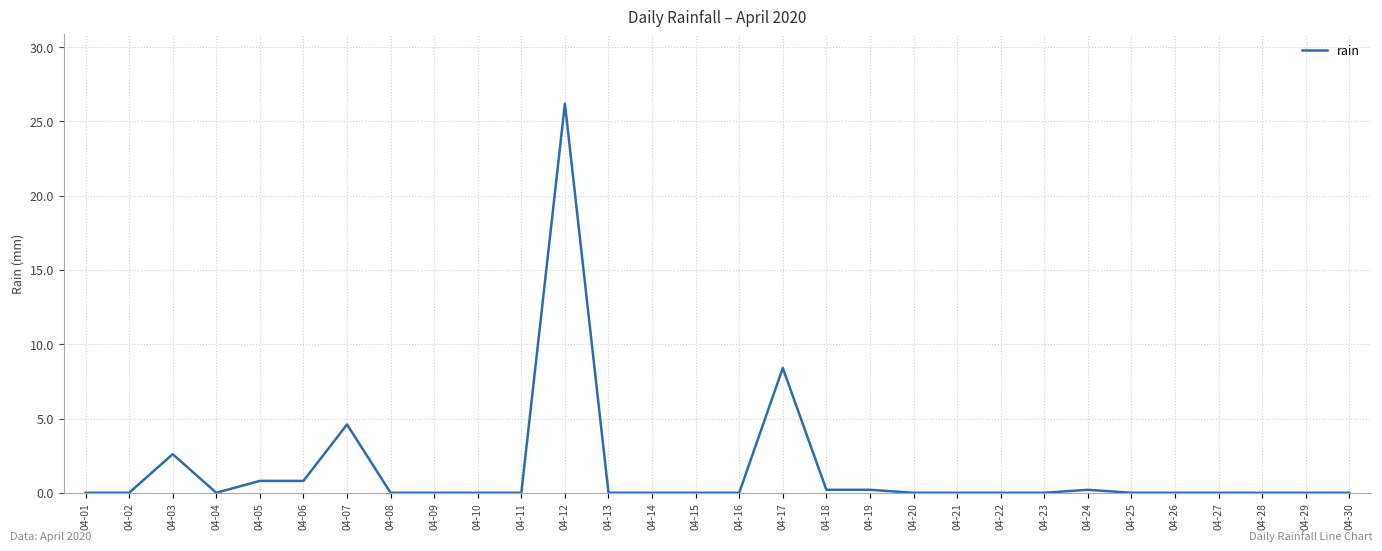

The value at 04-28 is 0.0. True or false?

True